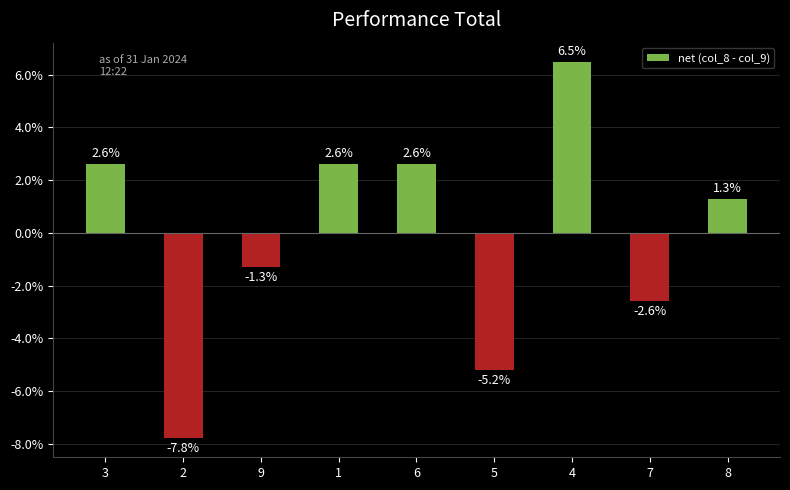

Reading left to right, what are all the values shown in this chart?

2.6	-7.8	-1.3	2.6	2.6	-5.2	6.5	-2.6	1.3